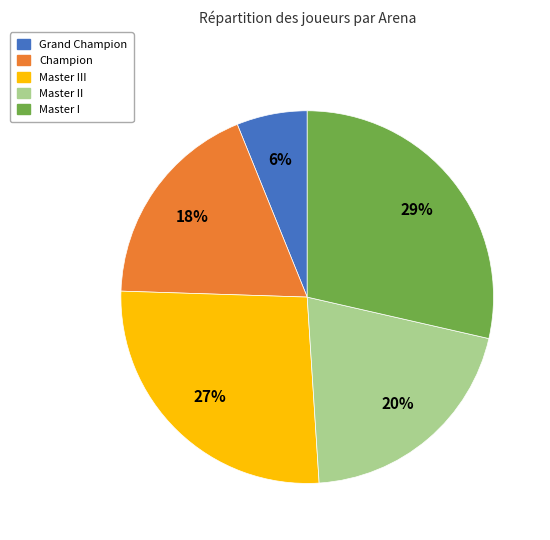

To the nearest percent, what is the average slice percentage?

20%